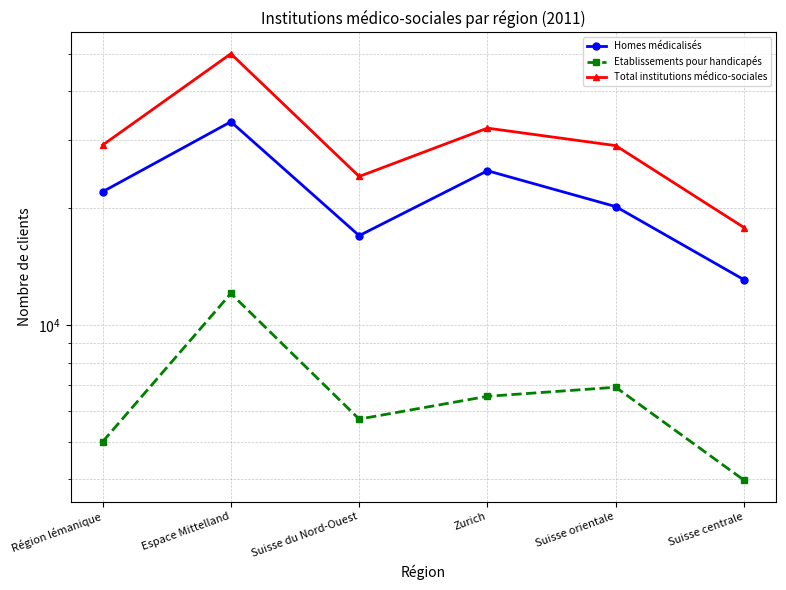

At which category does the chart reach its peak across all series?

Espace Mittelland